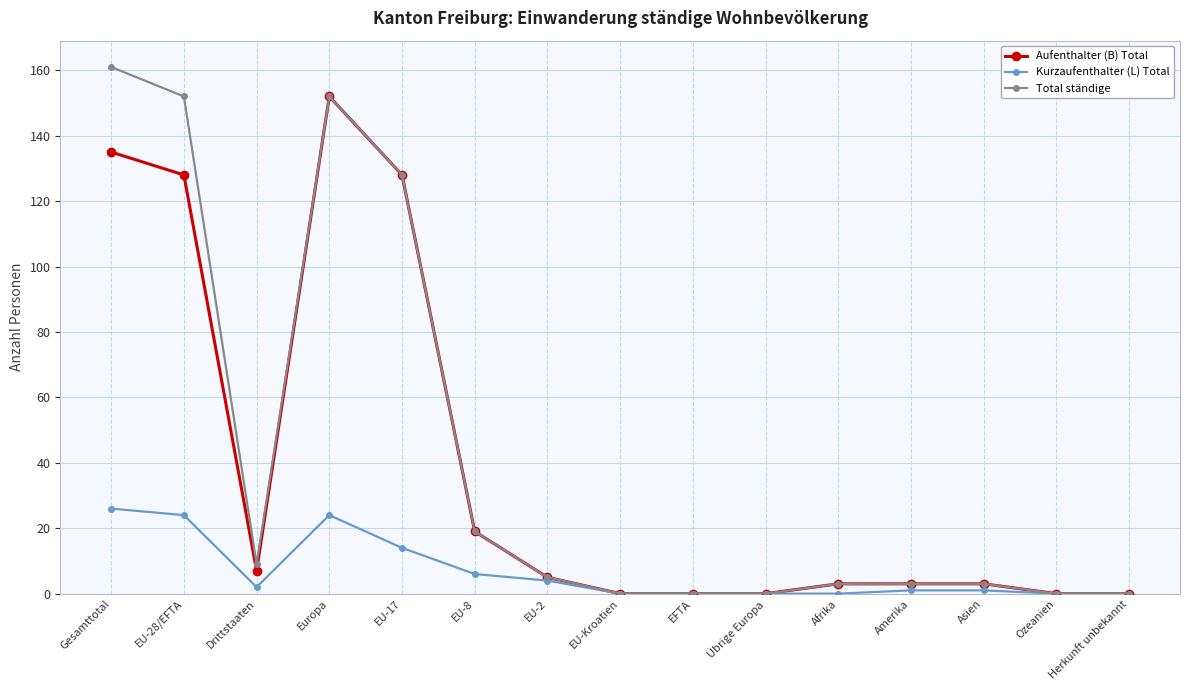

How many data points does each series have?

15